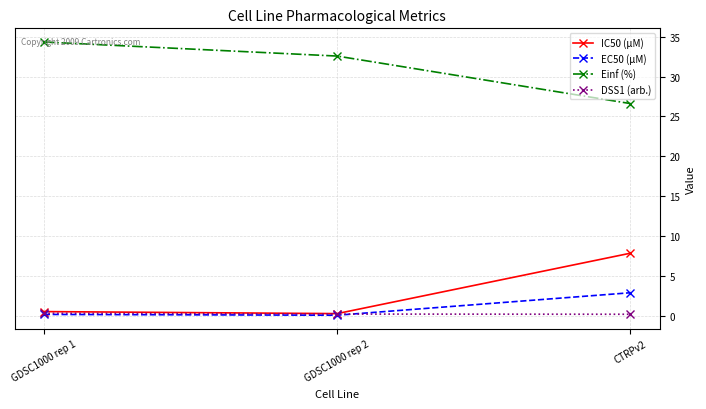

What is the difference between the second highest and minimum values in the IC50 (µM) series?

0.3